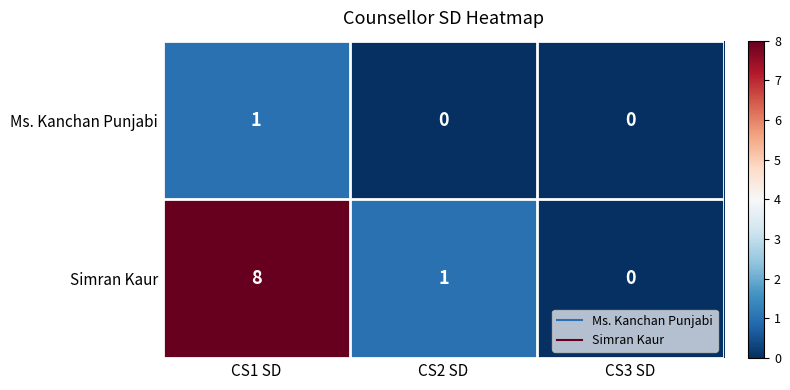

Which series has the largest range (max minus min)?

Simran Kaur